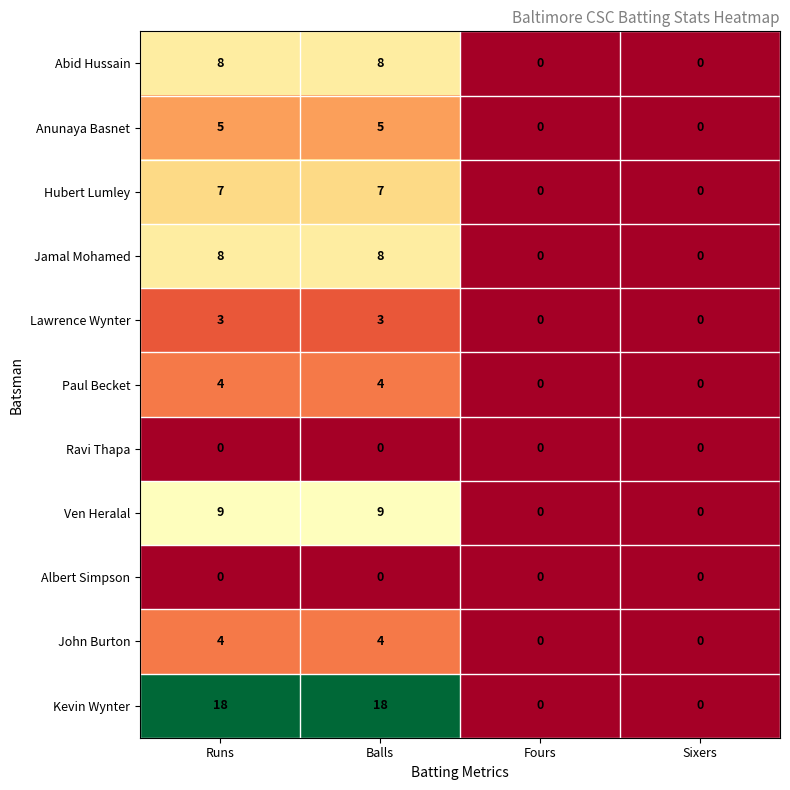

What is the difference between the maximum and minimum values in the Lawrence Wynter series?

3